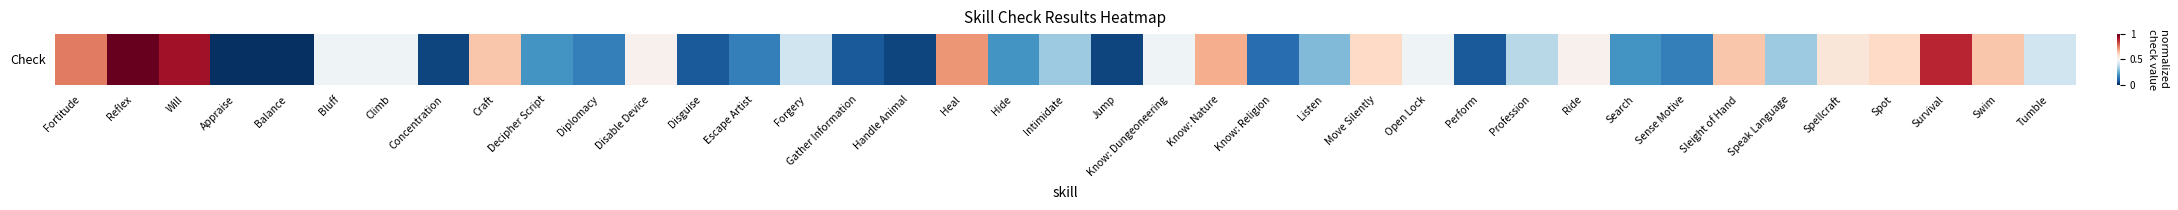

Reading left to right, transcribe all the data shown in this chart.

Fortitude=0.8	Reflex=1.0	Will=0.9	Appraise=0.0	Balance=0.0	Bluff=0.5	Climb=0.5	Concentration=0.0	Craft=0.6	Decipher Script=0.2	Diplomacy=0.2	Disable Device=0.5	Disguise=0.1	Escape Artist=0.2	Forgery=0.4	Gather Information=0.1	Handle Animal=0.0	Heal=0.7	Hide=0.2	Intimidate=0.3	Jump=0.0	Know: Dungeoneering=0.5	Know: Nature=0.7	Know: Religion=0.1	Listen=0.3	Move Silently=0.6	Open Lock=0.5	Perform=0.1	Profession=0.4	Ride=0.5	Search=0.2	Sense Motive=0.2	Sleight of Hand=0.6	Speak Language=0.3	Spellcraft=0.6	Spot=0.6	Survival=0.9	Swim=0.6	Tumble=0.4